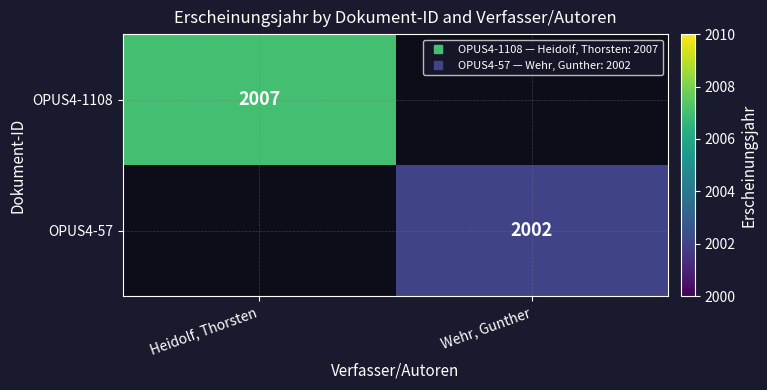

At how many categories does at least one series exceed 1217?

2